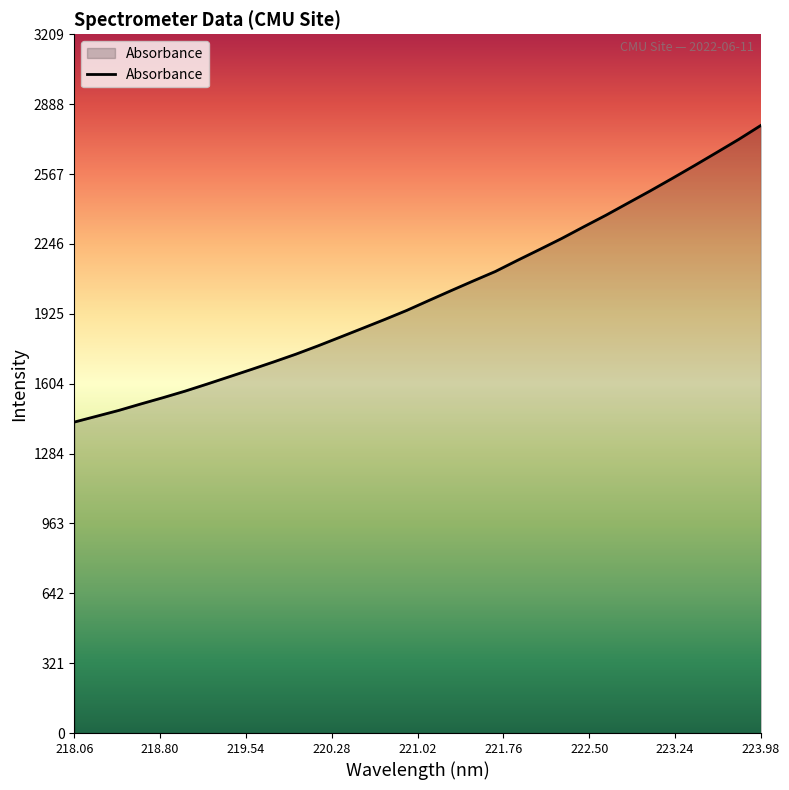

What is the minimum value shown in the chart?

1427.9